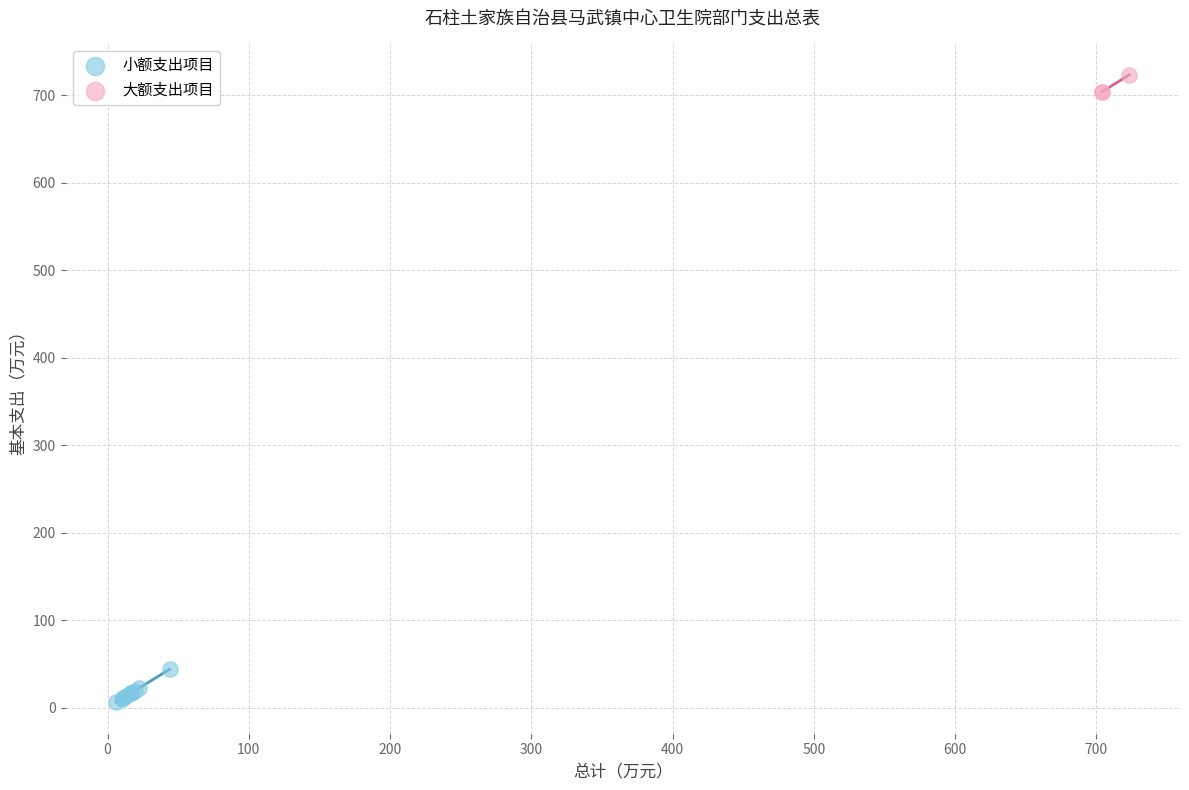

Which series has the largest Y range (max minus min)?

小额支出项目